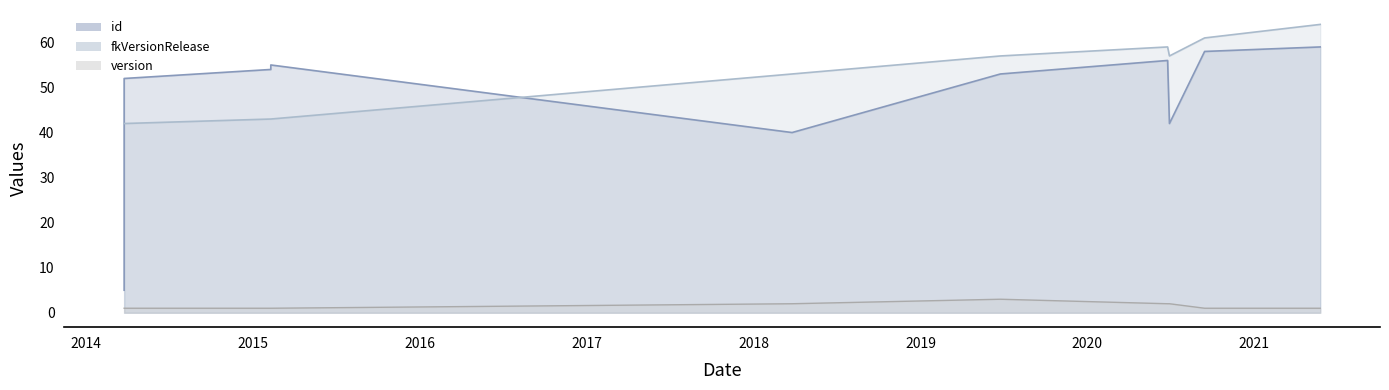

What is the total value across all series at 2019-06-25?

113